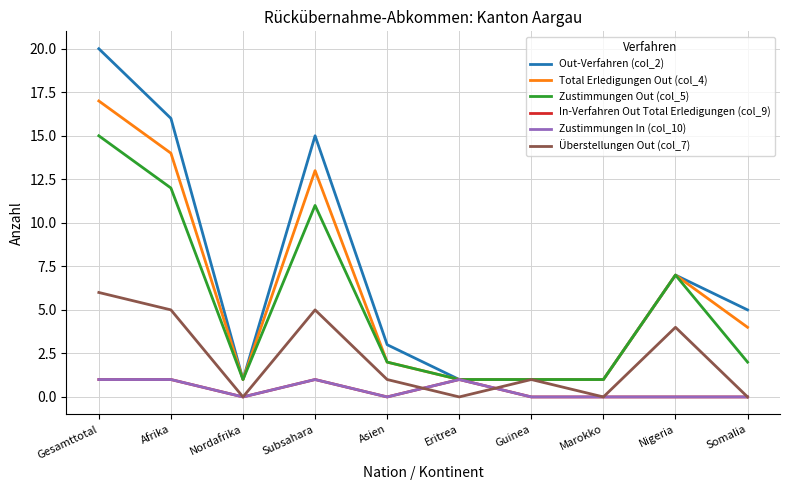

What is the sum of the Zustimmungen In (col_10) values at Marokko and Gesamttotal?

1